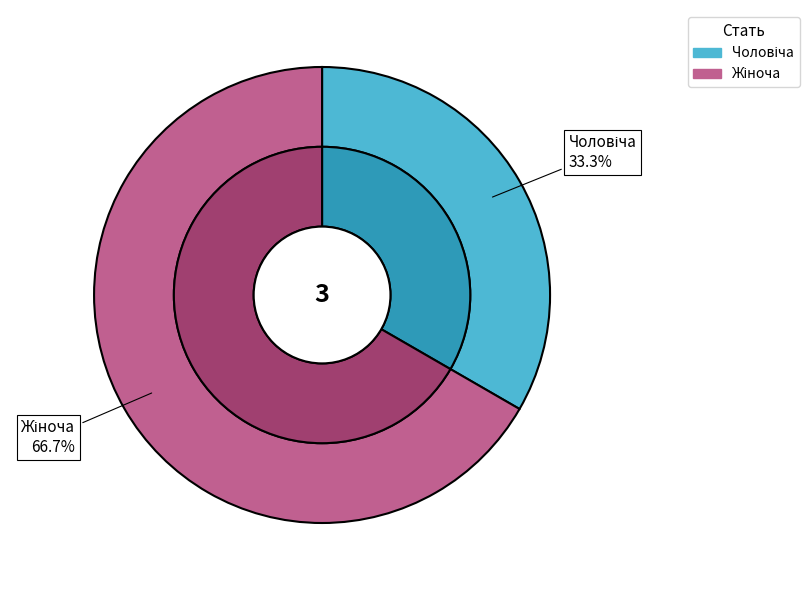

To the nearest percent, what portion does Жіноча represent?

67%